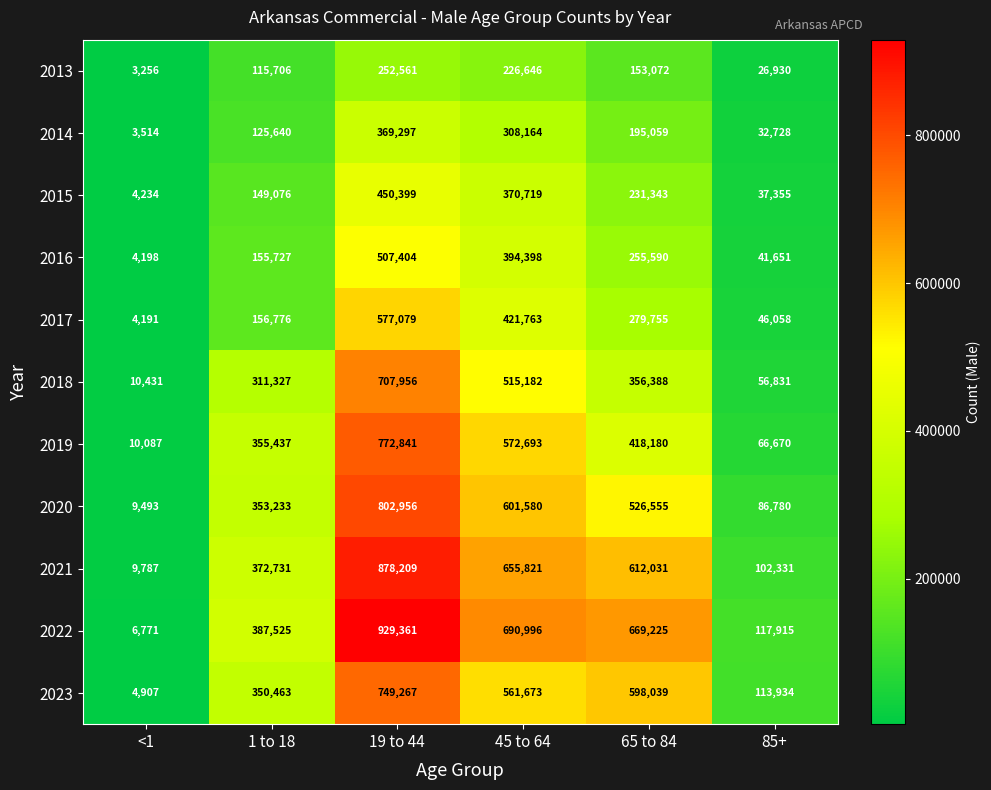

Which label corresponds to the largest value in the chart?

19 to 44